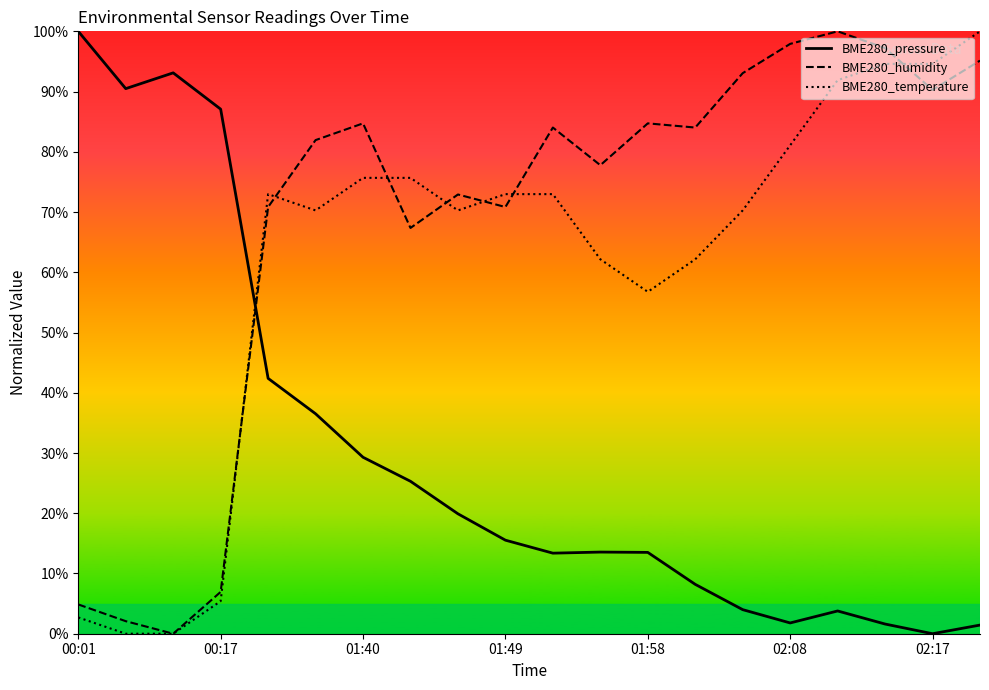

What are all the series names shown in the legend?

BME280_pressure, BME280_humidity, BME280_temperature